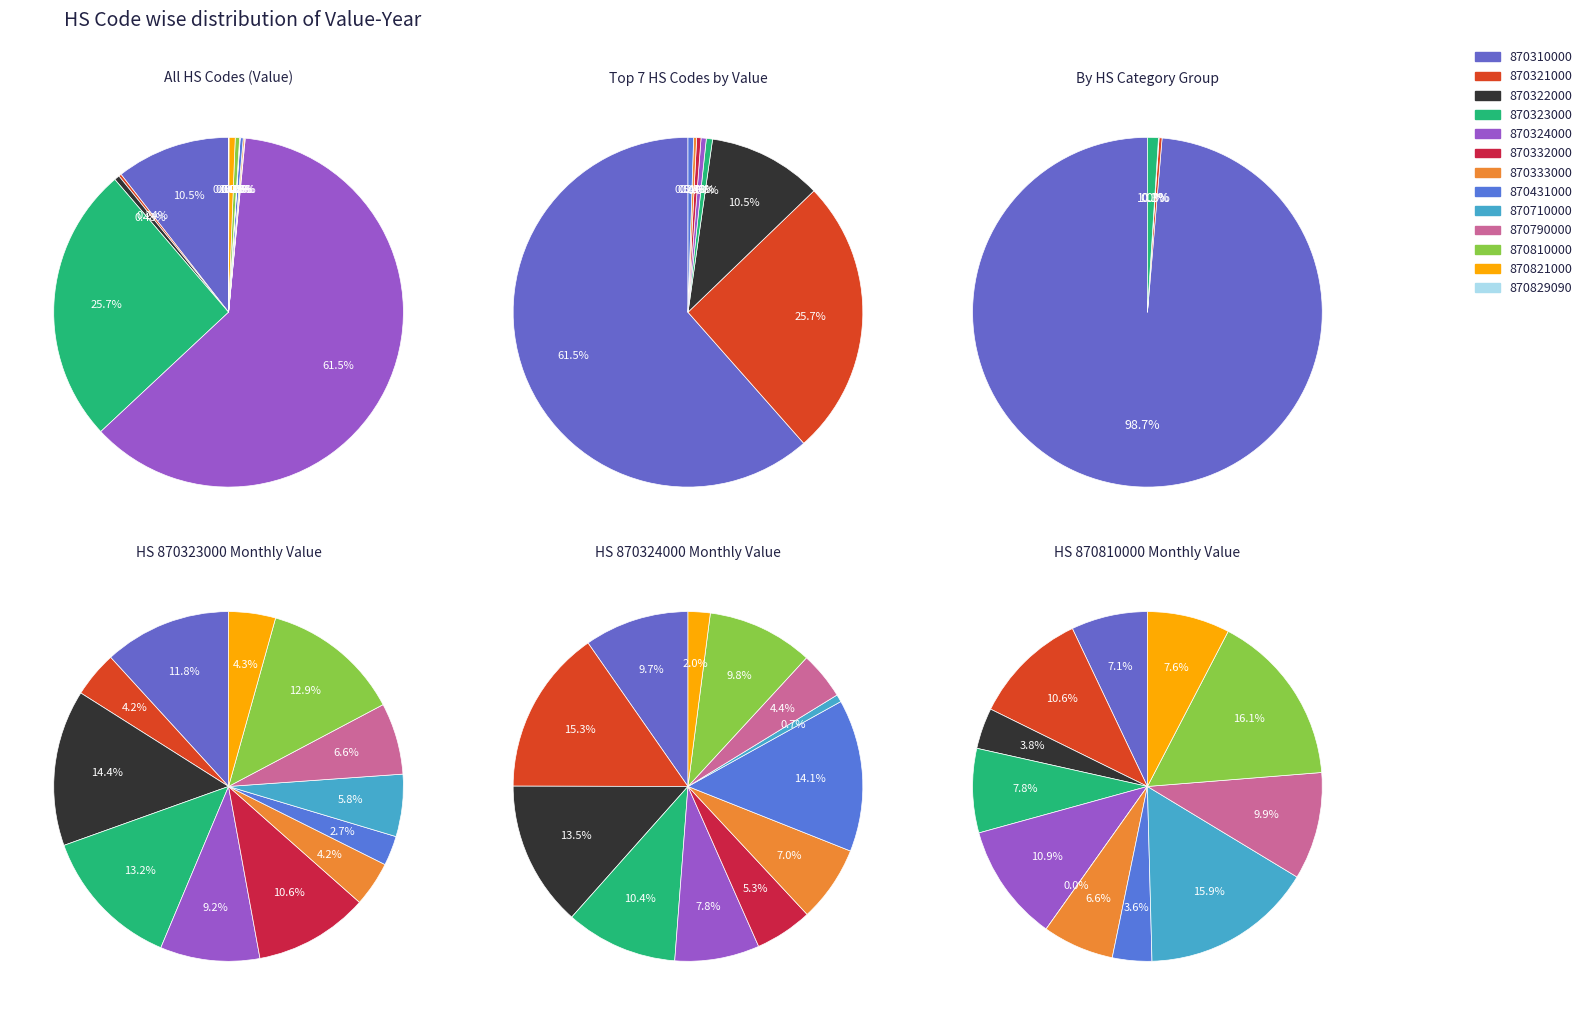

Between 870321000 and 870332000, which is larger?

870321000